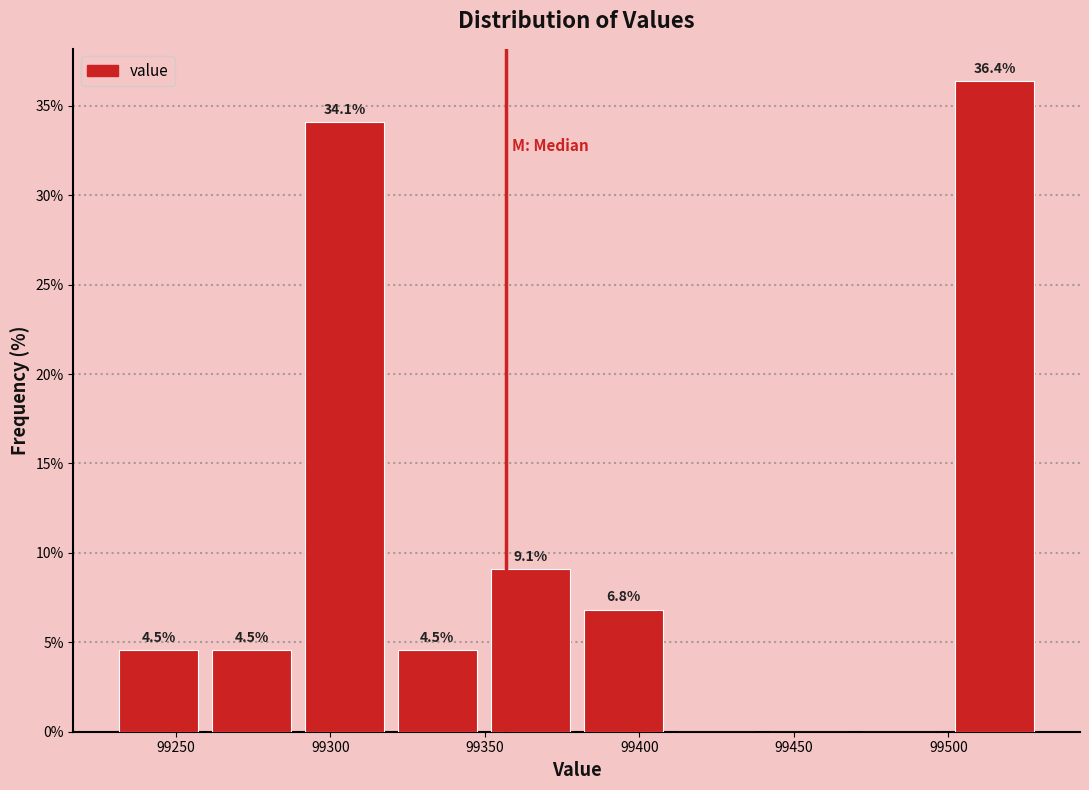

Over which range of the x-axis is the bar tallest?

99500 to 99530